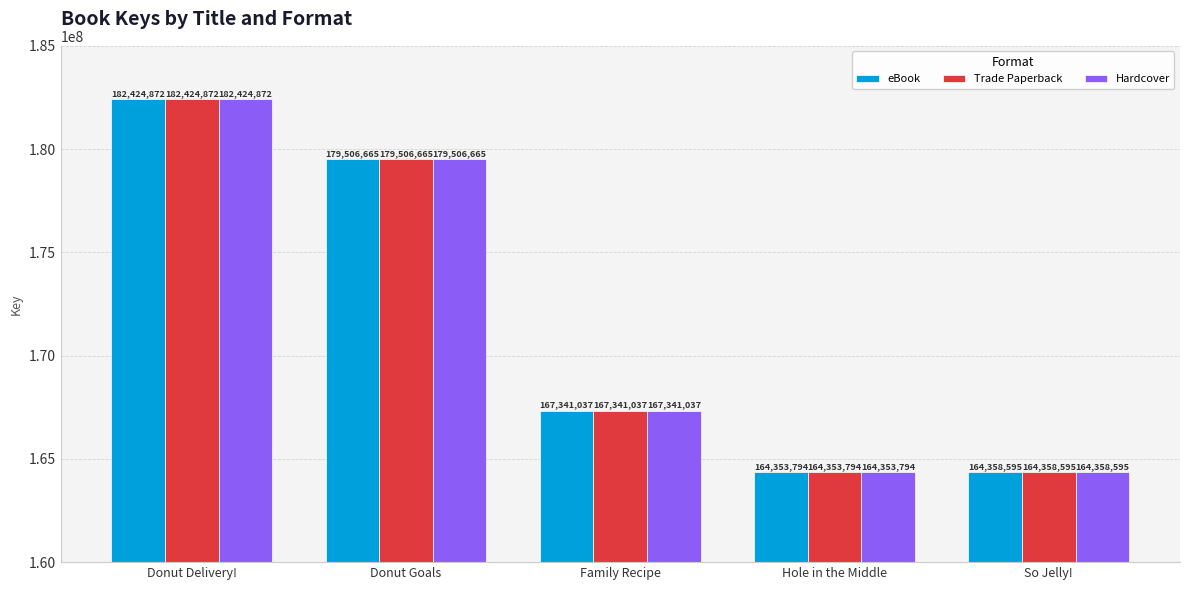

Reading left to right, transcribe all the data shown in this chart.

eBook: 182424872	179506665	167341037	164353794	164358595
Trade Paperback: 182424872	179506665	167341037	164353794	164358595
Hardcover: 182424872	179506665	167341037	164353794	164358595